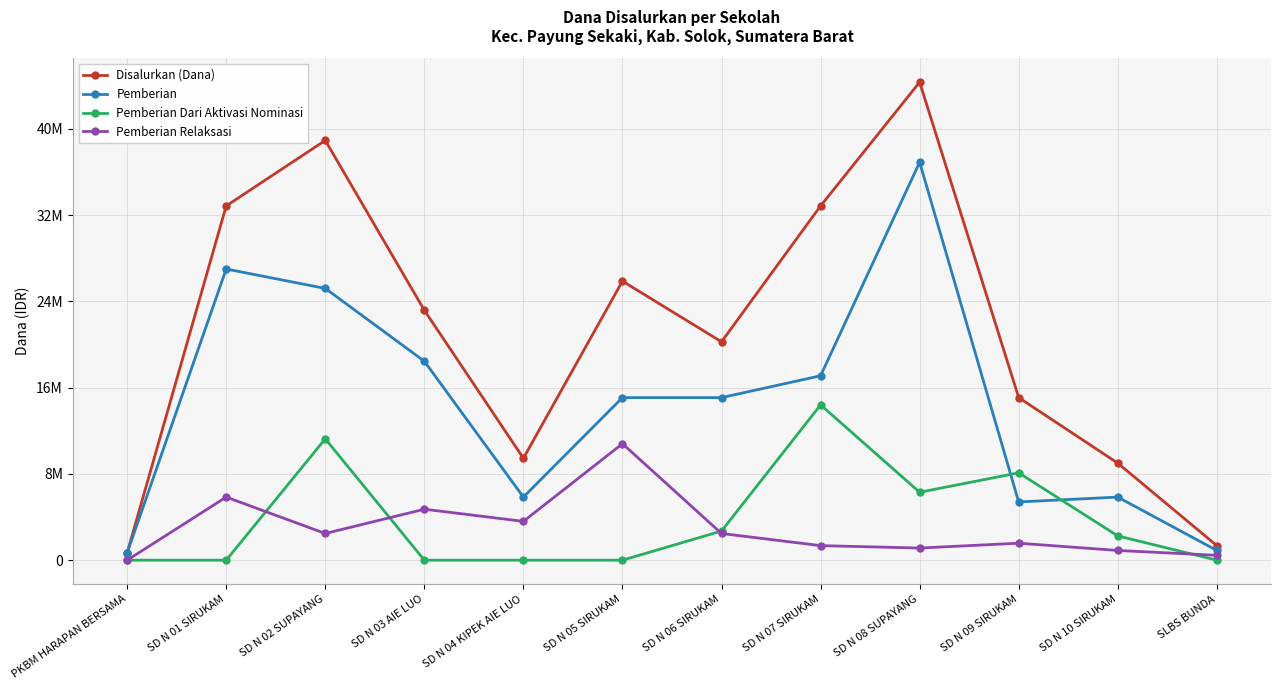

What is the label of the 12th point from the right?

PKBM HARAPAN BERSAMA